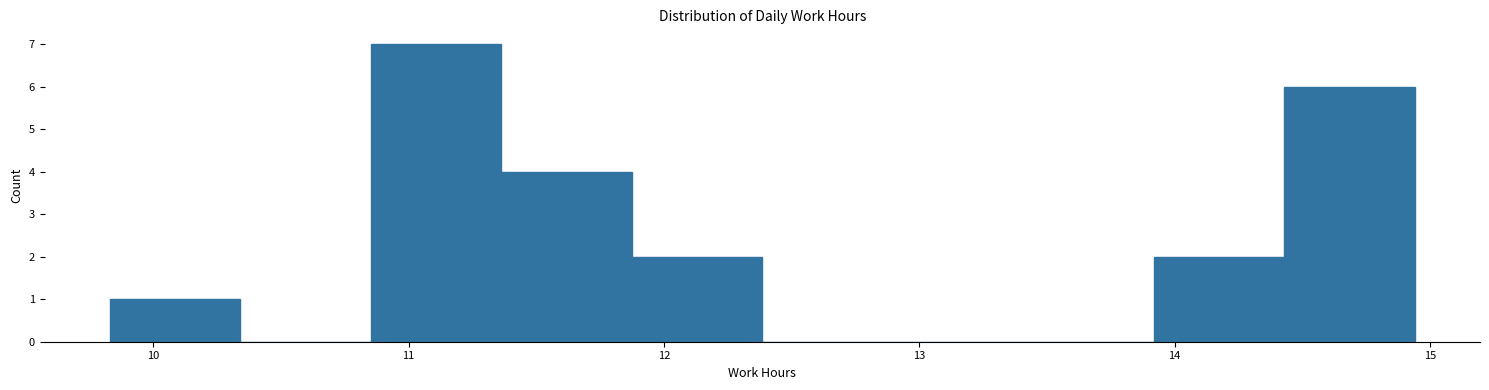

How tall is the bar that spans 13.9 to 14.4 on the x-axis? Neither the bar edges nor the heights are printed on the chart, so give them approximately, as read against the axes.

2